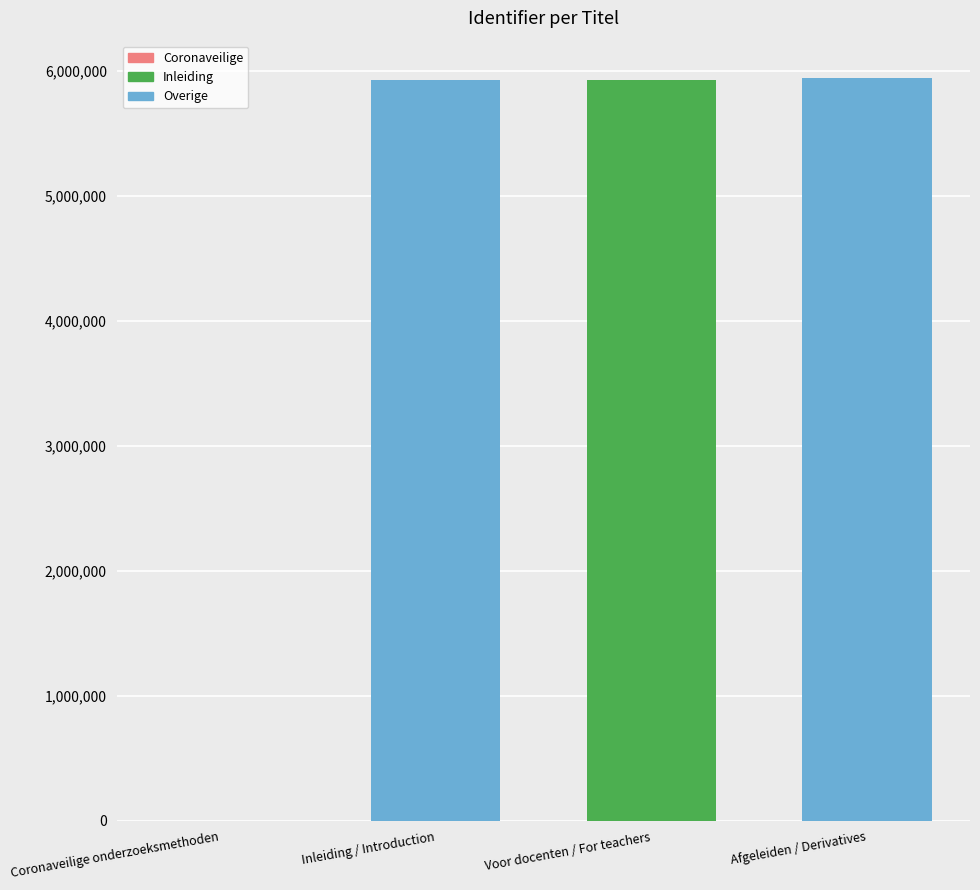

What is the change in value from Coronaveilige onderzoeksmethoden to Voor docenten / For teachers?

+5929134